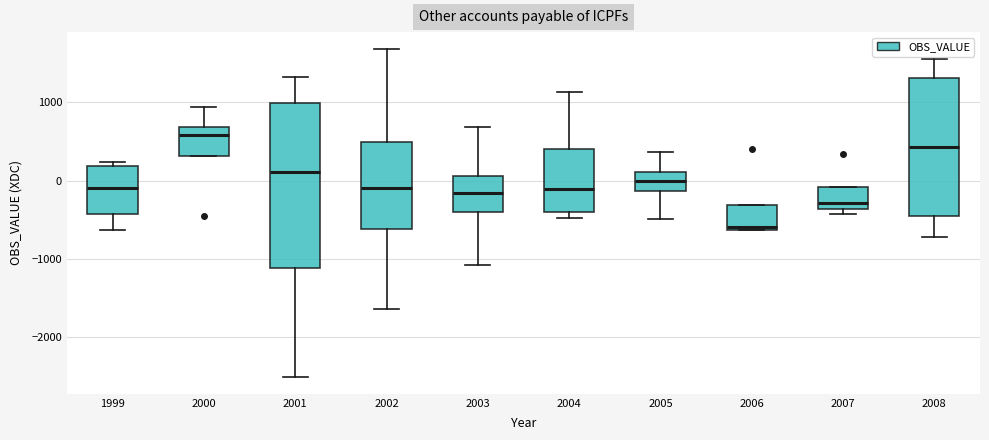

Reading left to right, read every box against the y-axis: the position of its median line, the range the box covers, and the ends of its whiskers. The values are not printed on the chart, so give them approximately, as read against the axis.

1999: median -100, box -400 to 200, whiskers -600 to 200 (just above the box's upper edge)
2000: median 600, box 300 to 700, whiskers 300 to 900
2001: median 100, box -1100 to 1000, whiskers -2500 to 1300
2002: median -100, box -600 to 500, whiskers -1600 to 1700
2003: median -200, box -400 to 100, whiskers -1100 to 700
2004: median -100, box -400 to 400, whiskers -500 to 1100
2005: median 0, box -100 to 100, whiskers -500 to 400
2006: median -600 (just above the box's lower edge), box -600 to -300, whiskers -600 to -300
2007: median -300, box -400 to -100, whiskers -400 (just below the box's lower edge) to -100
2008: median 400, box -500 to 1300, whiskers -700 to 1600